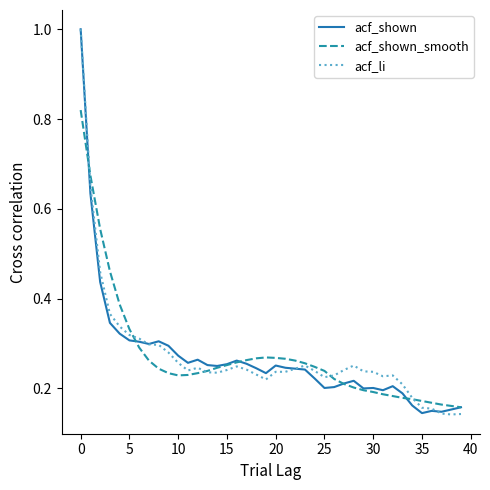

At how many categories does at least one series exceed 0?

40